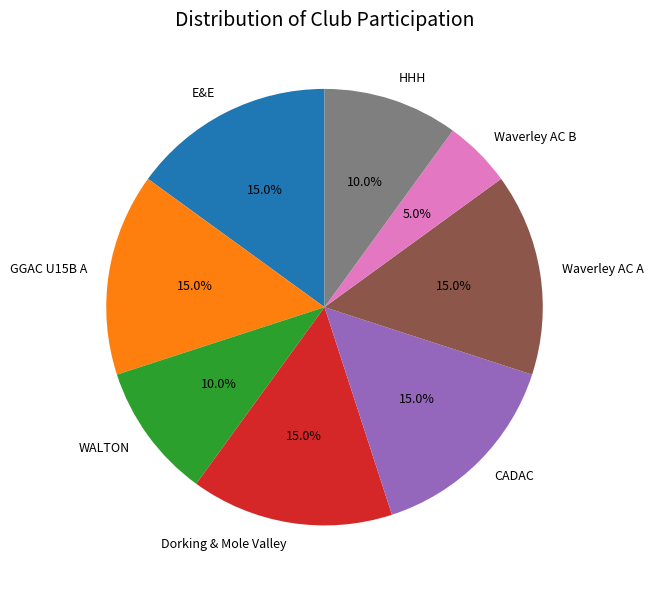

True or false: Dorking & Mole Valley accounts for 15% of the total.

True